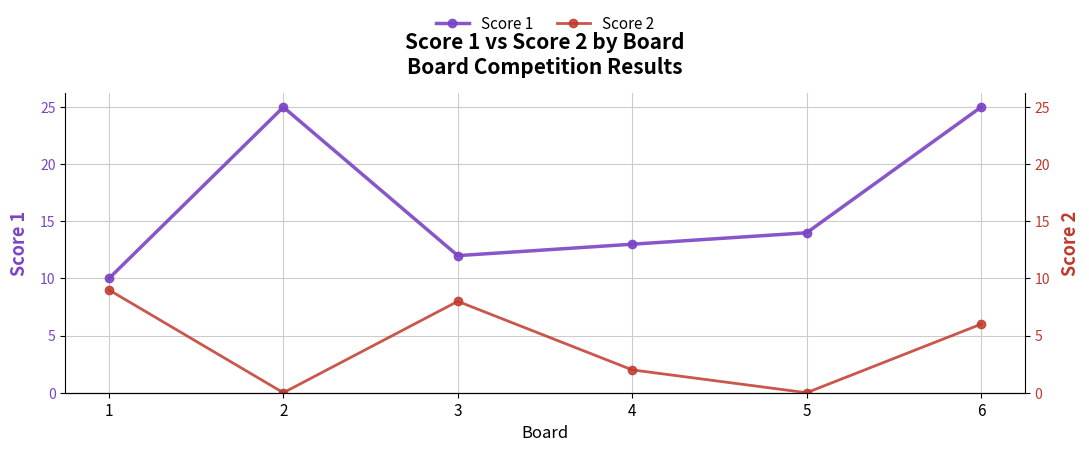

At which label does Score 2 reach its peak?

1